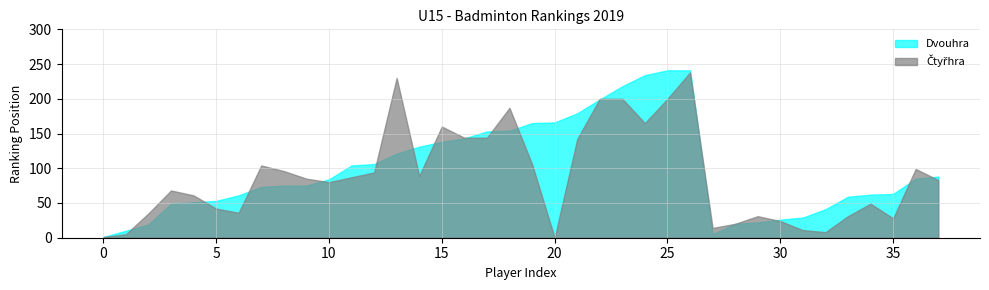

True or false: Dvouhra and Čtyřhra intersect in this chart.

True